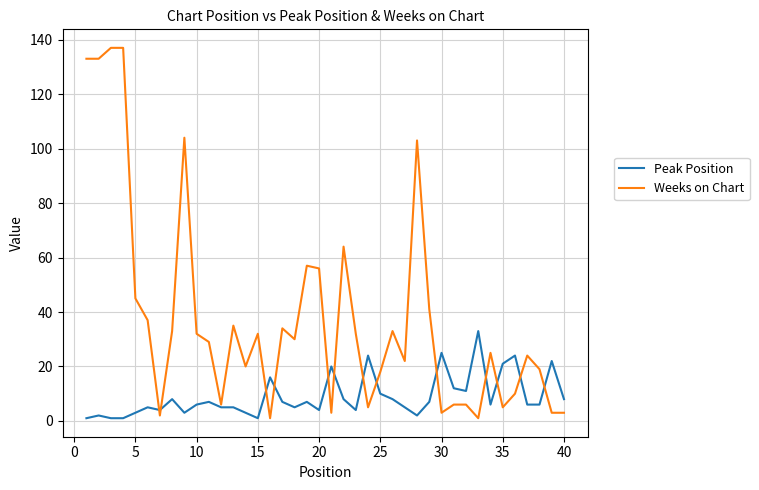

Which series has the largest total across all categories?

Weeks on Chart